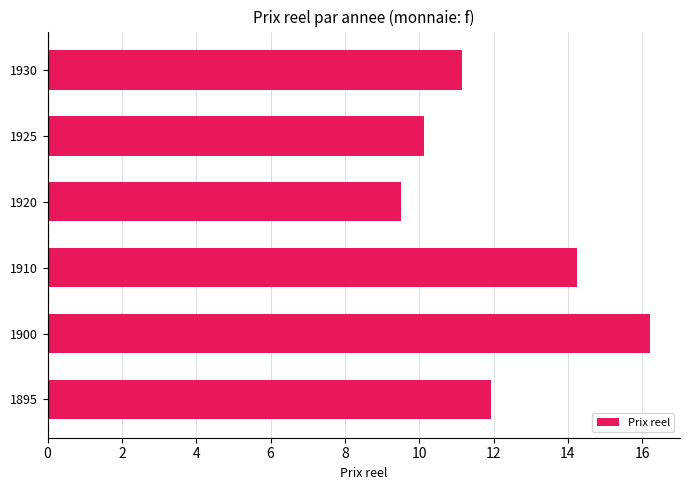

Reading top to bottom, what are all the values shown in this chart?

1930=11.1	1925=10.1	1920=9.5	1910=14.2	1900=16.2	1895=11.9